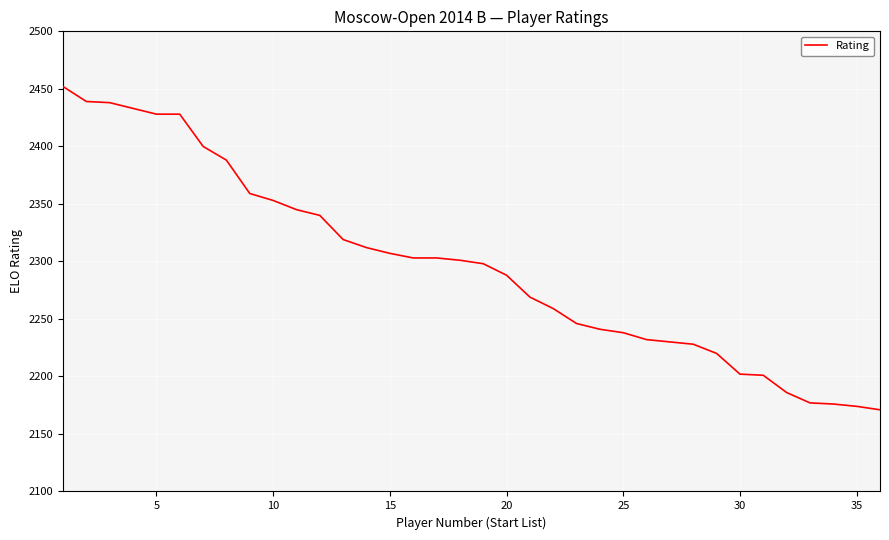

What is the difference between the maximum and minimum values?

281